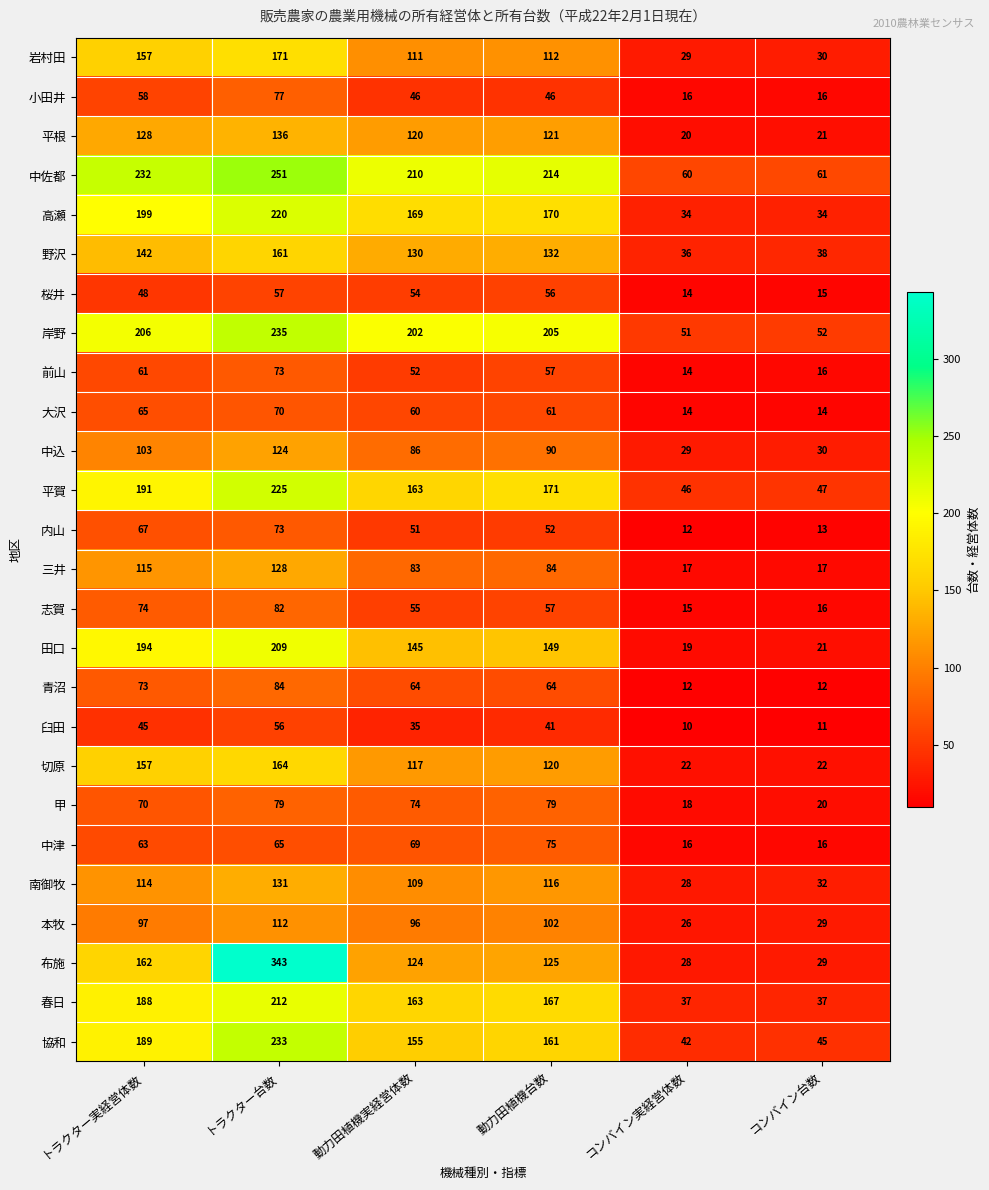

What is the sum of the 春日 values at コンバイン実経営体数 and 動力田植機実経営体数?

200